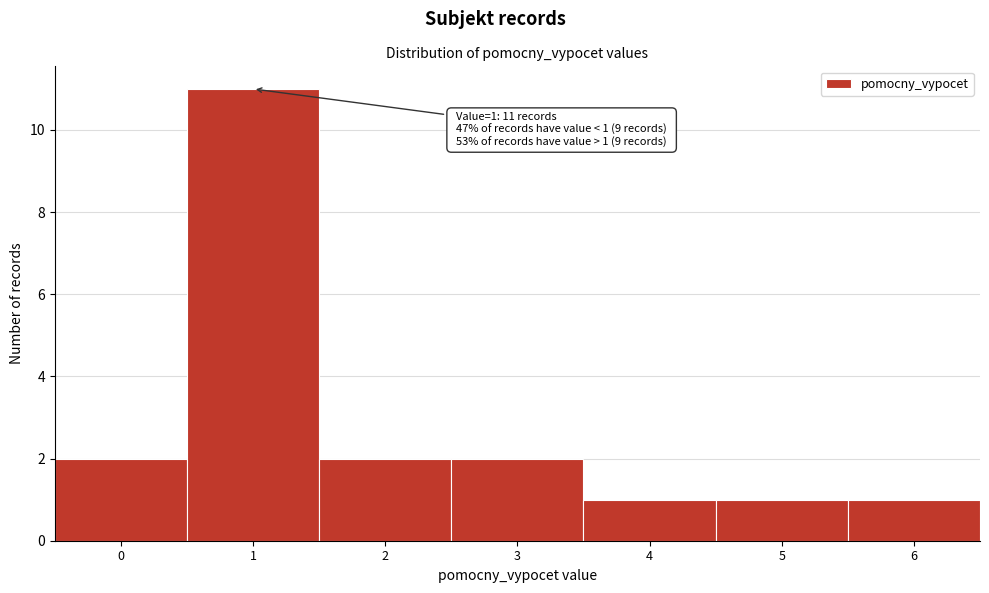

Over which range of the x-axis is the bar tallest?

0.5 to 1.5